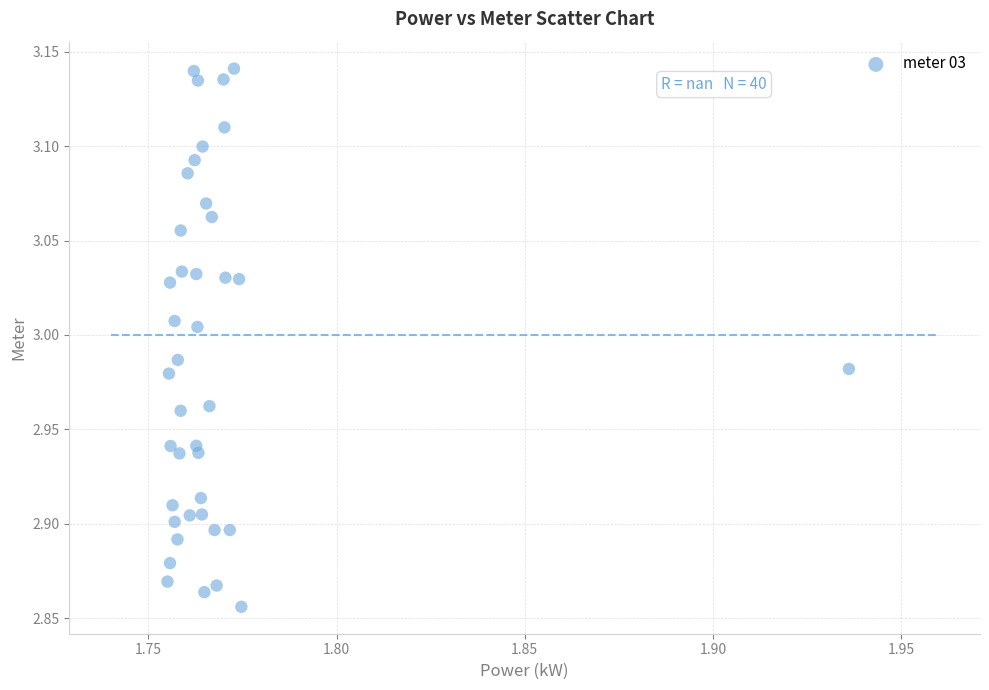

What is the range of Y values (max minus min)?

0.3